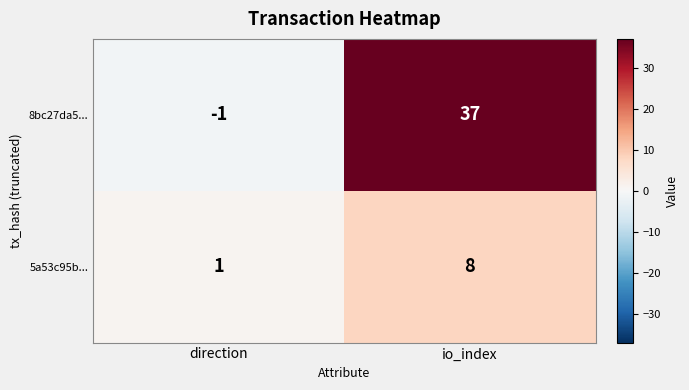

At which category is the sum across all series the highest?

io_index